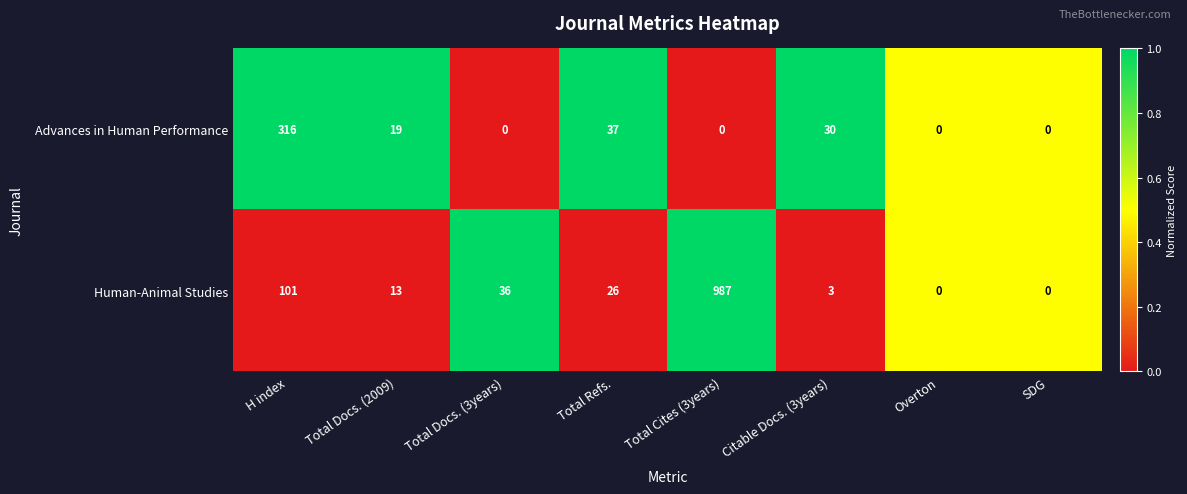

What is the average value of the Human-Animal Studies series?

146